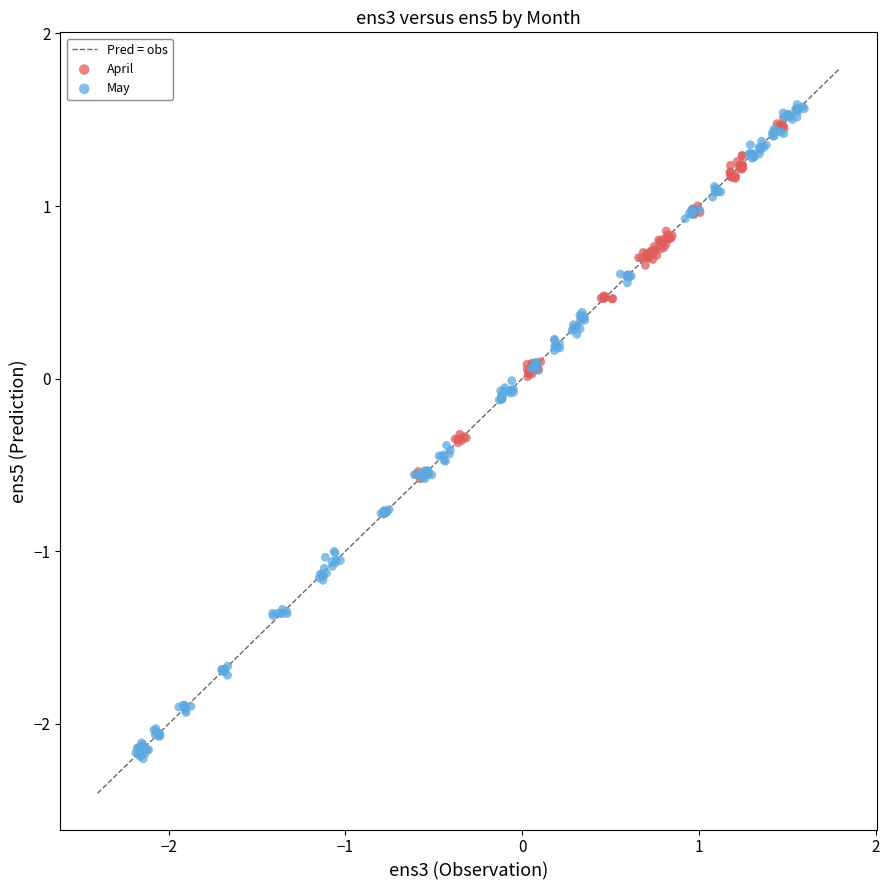

Which series has the widest spread of Y values?

May